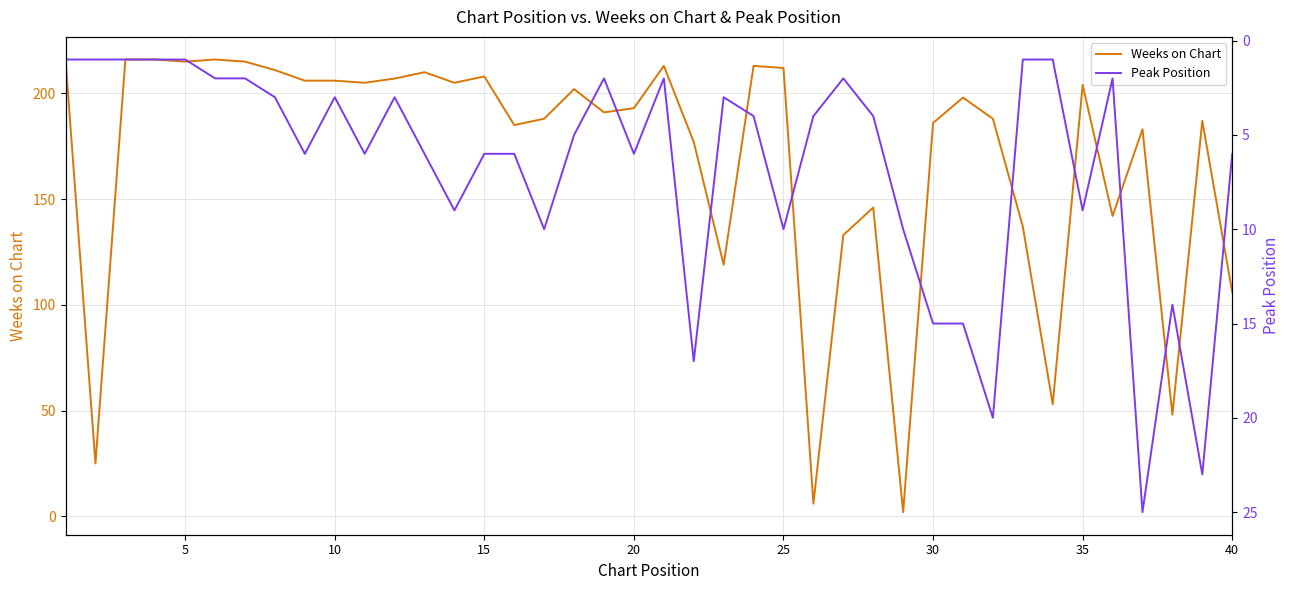

At which label is Weeks on Chart closest to 109?

40